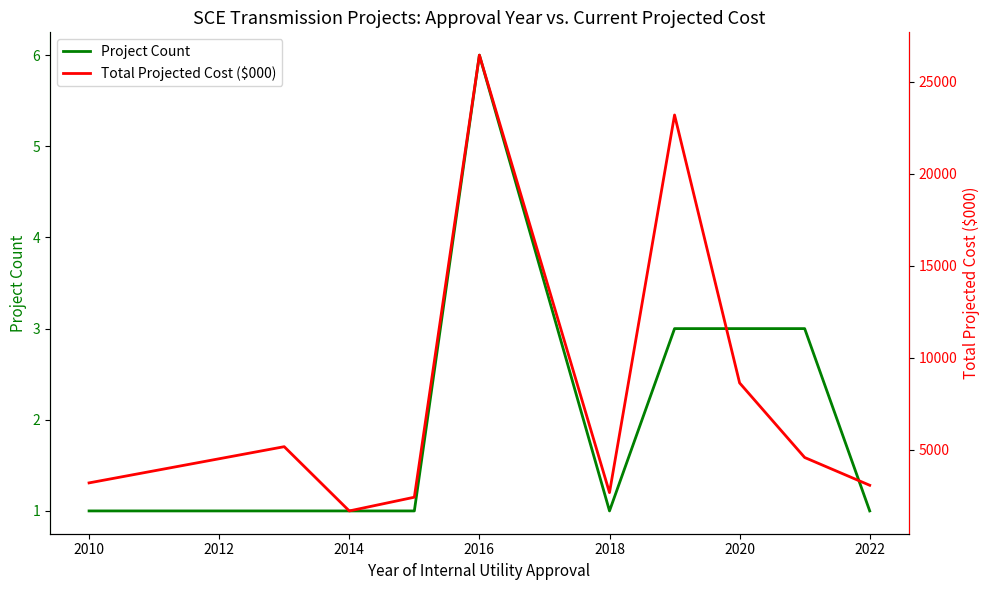

Rank the series by their average value, from lowest to highest.

Project Count, Total Projected Cost ($000)